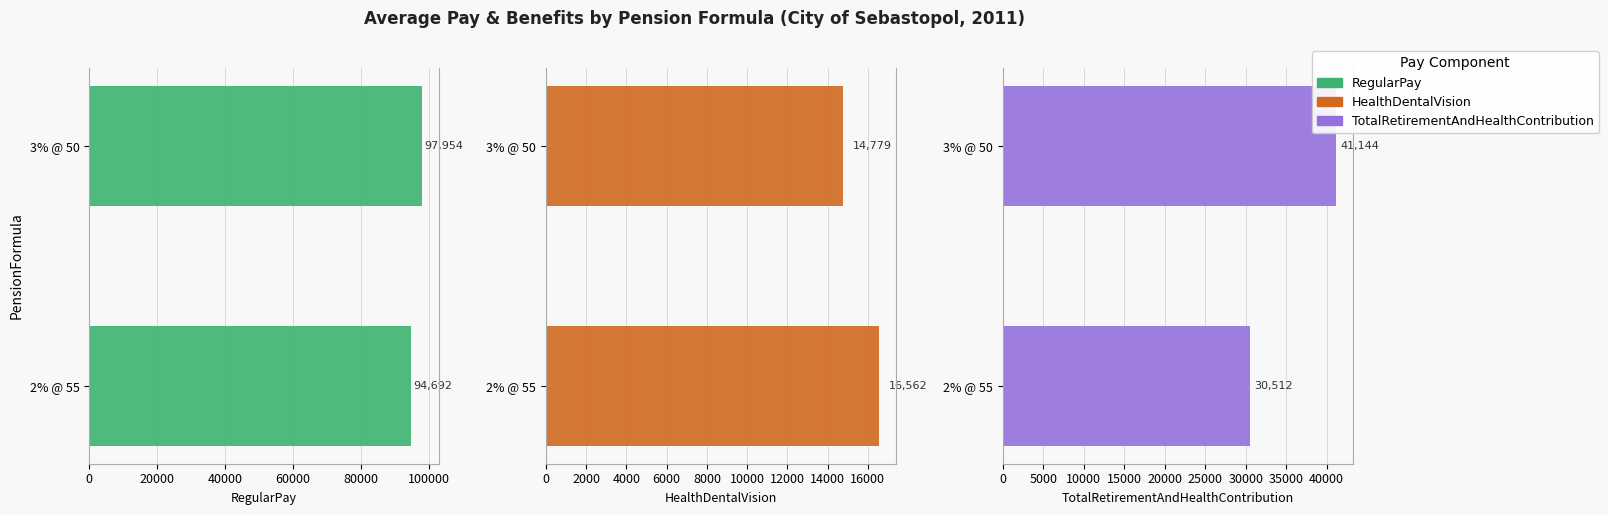

What is the smallest value displayed?

14779